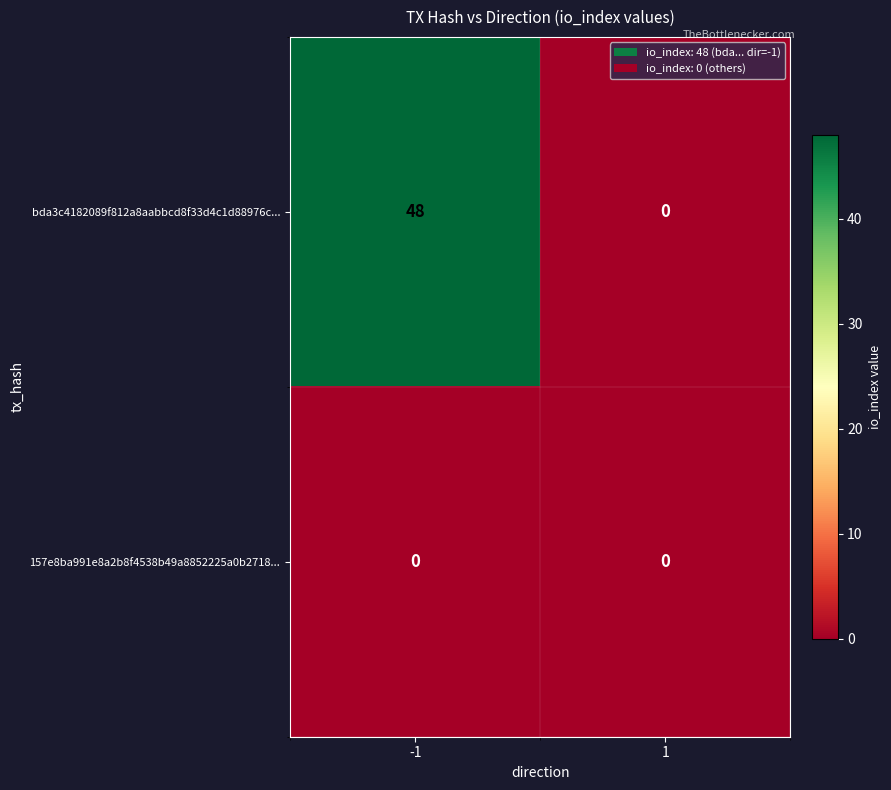

At which category is the sum across all series the highest?

-1